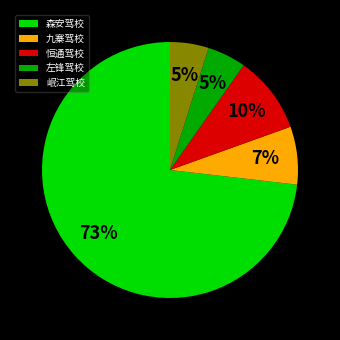

What percentage is the 恒通驾校 slice, to the nearest percent?

10%